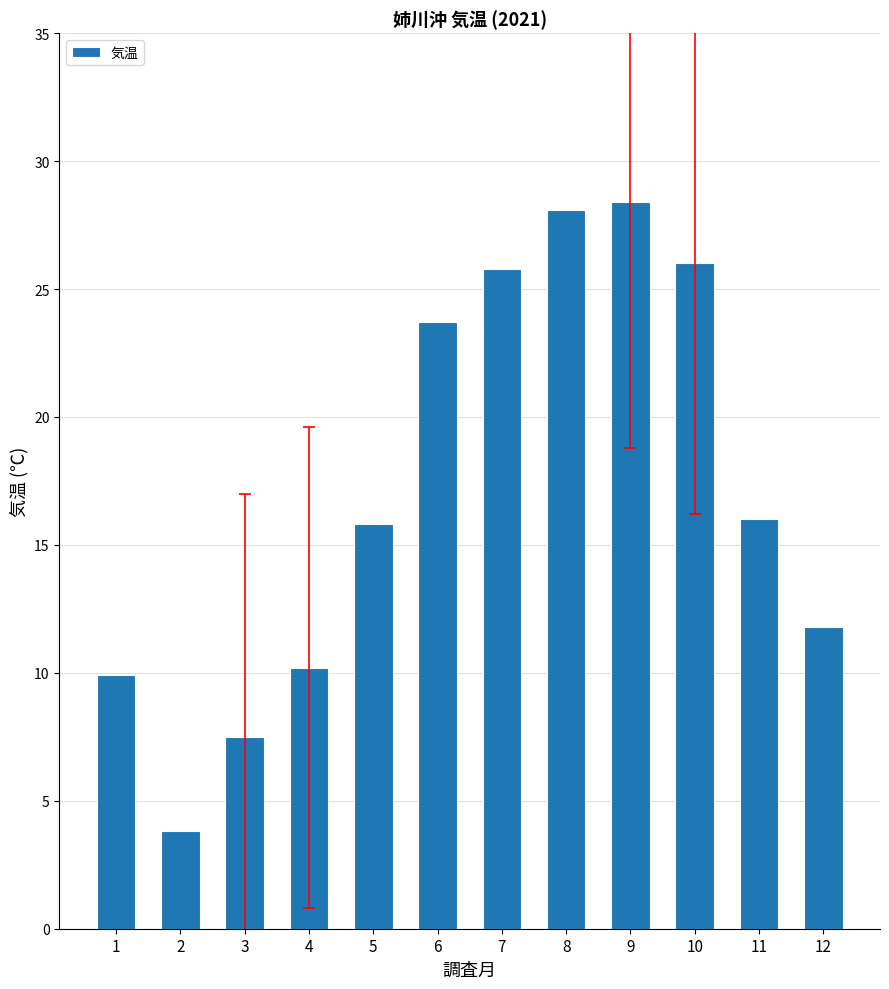

What value does the data have at 4?

10.2